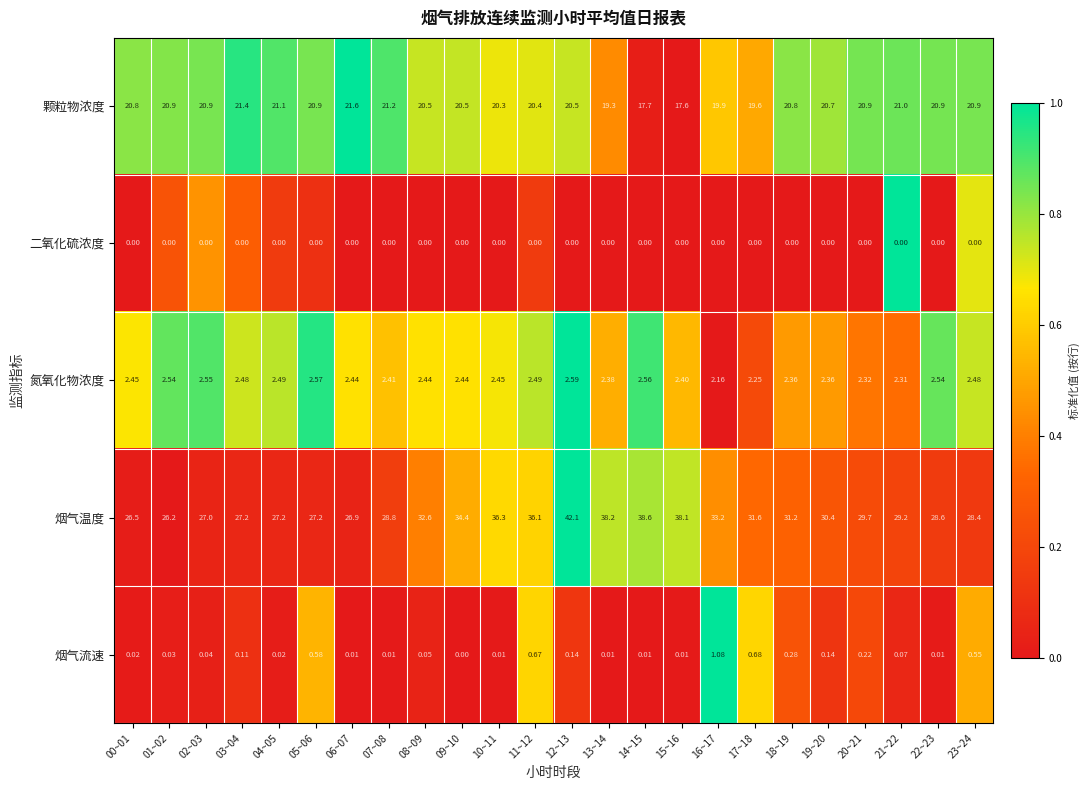

At how many categories does at least one series exceed 0?

24